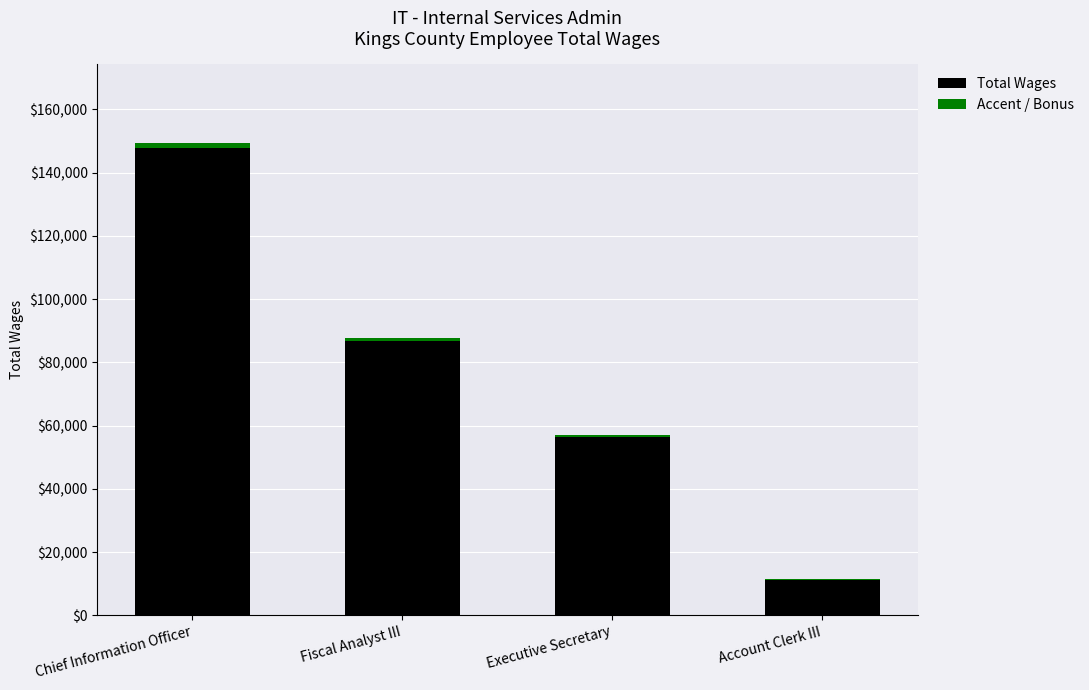

What is the sum of all Total Wages values?

302128.0